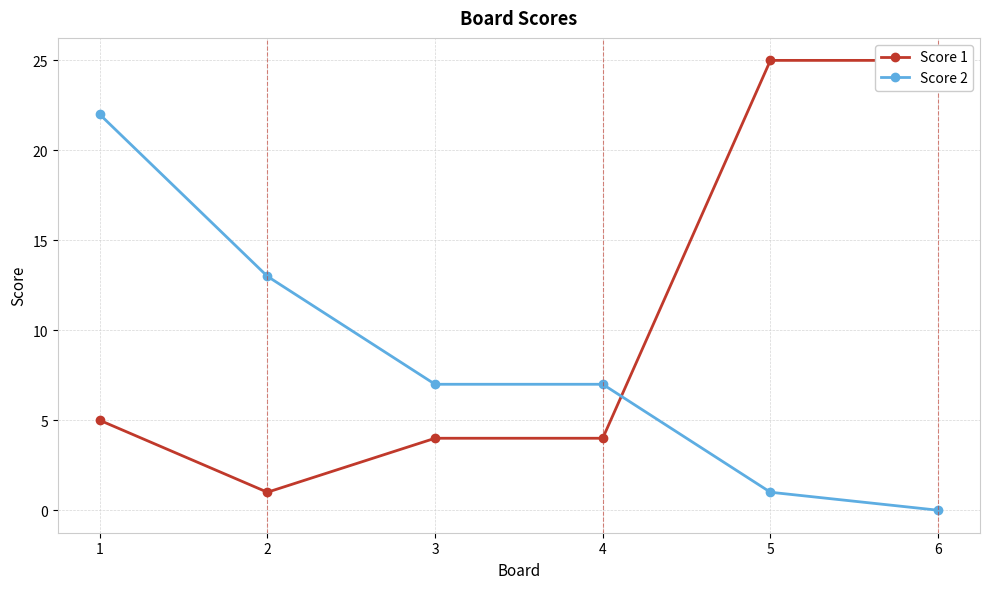

True or false: Score 1 has a value of 9 at 6.

False